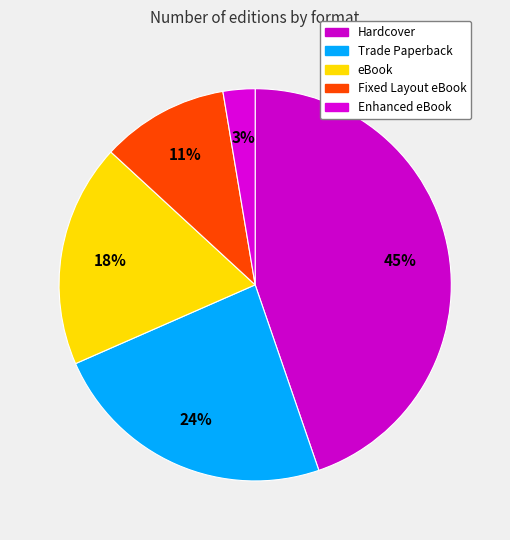

What is the largest slice in the pie chart?

Hardcover